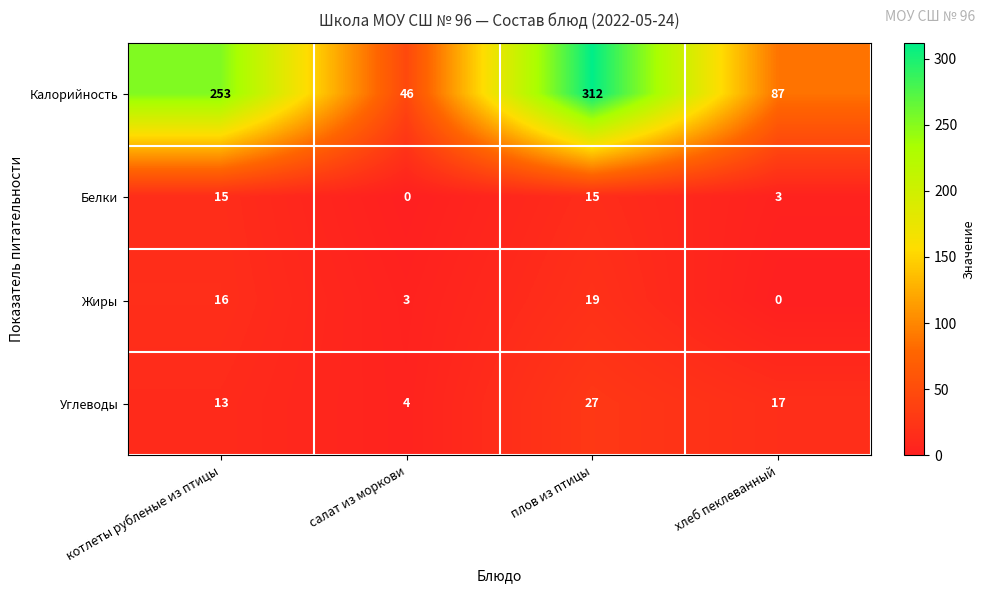

What is the sum of the Белки values at плов из птицы and хлеб пеклеванный?

18